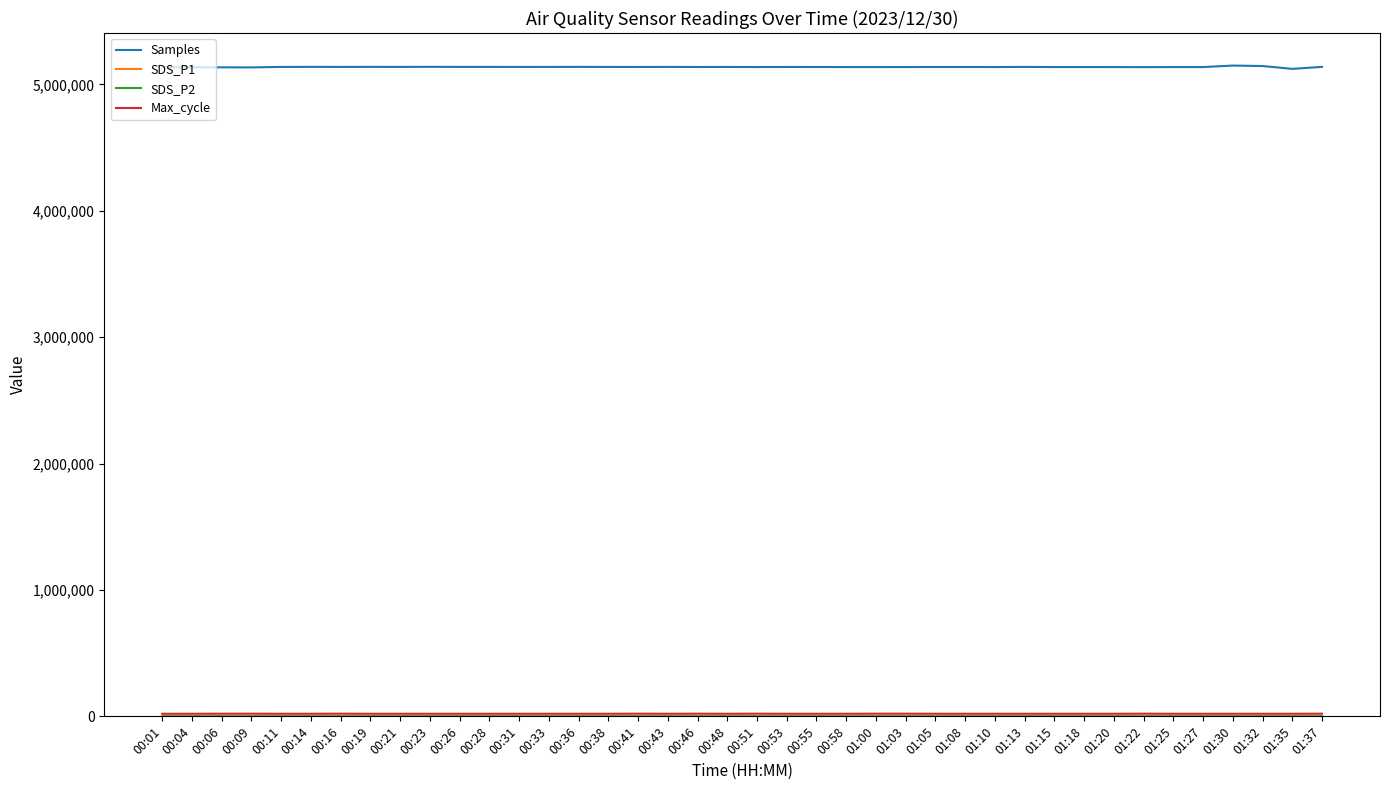

At how many categories does at least one series exceed 2765834?

40